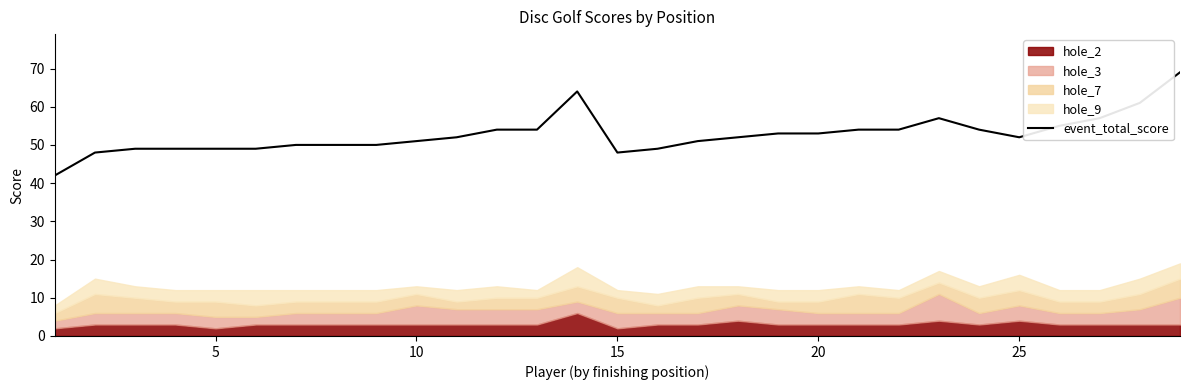

What is the difference between the maximum and minimum values?

27